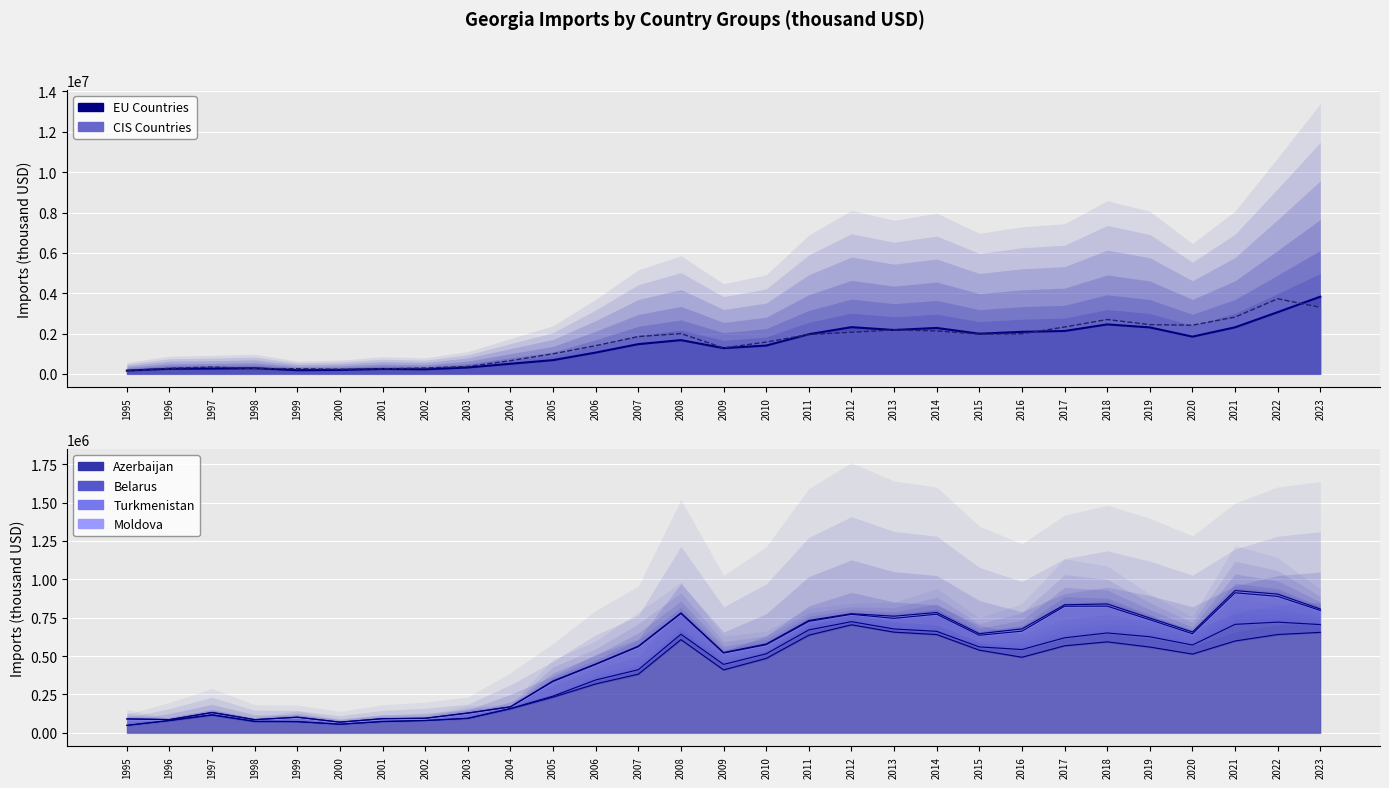

Between 2007 and 2013, which is larger?

2013